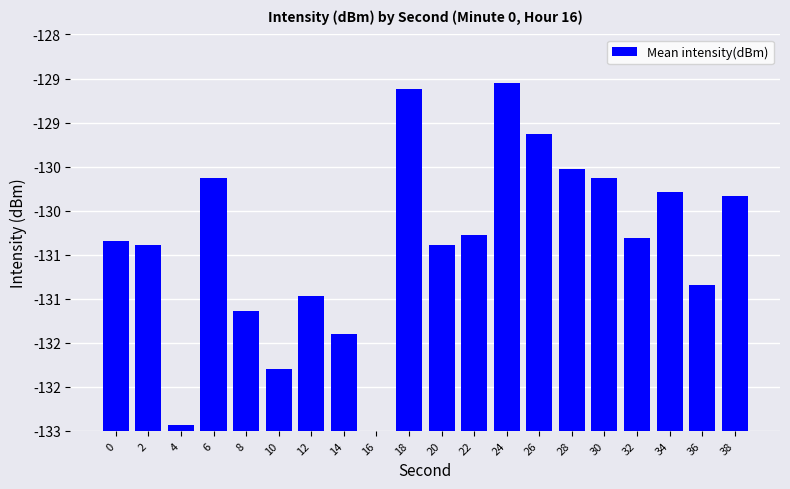

Reading right to left, transcribe all the data shown in this chart.

2.7	1.7	2.7	2.2	2.9	3.0	3.4	3.9	2.2	2.1	3.9	0.0	1.1	1.5	0.7	1.4	2.9	0.1	2.1	2.2